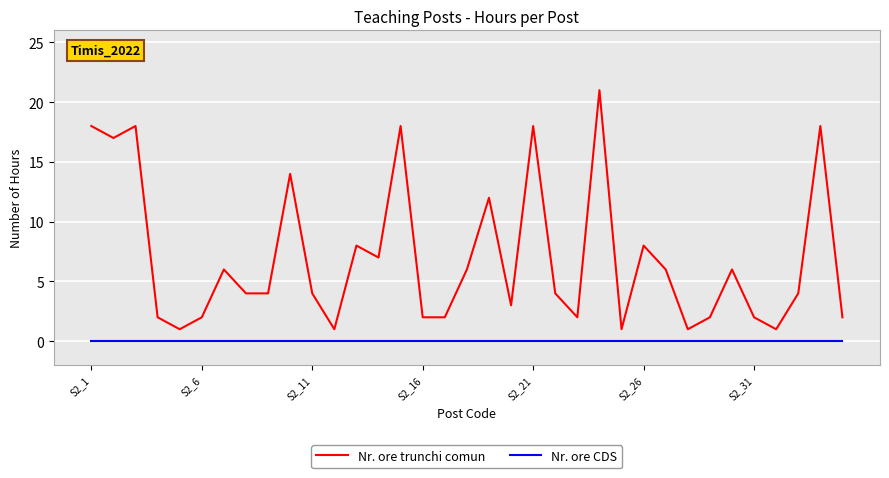

Reading left to right, extract all data points from this chart.

Nr. ore trunchi comun: 18	17	18	2	1	2	6	4	4	14	4	1	8	7	18	2	2	6	12	3	18	4	2	21	1	8	6	1	2	6	2	1	4	18	2
Nr. ore CDS: 0	0	0	0	0	0	0	0	0	0	0	0	0	0	0	0	0	0	0	0	0	0	0	0	0	0	0	0	0	0	0	0	0	0	0